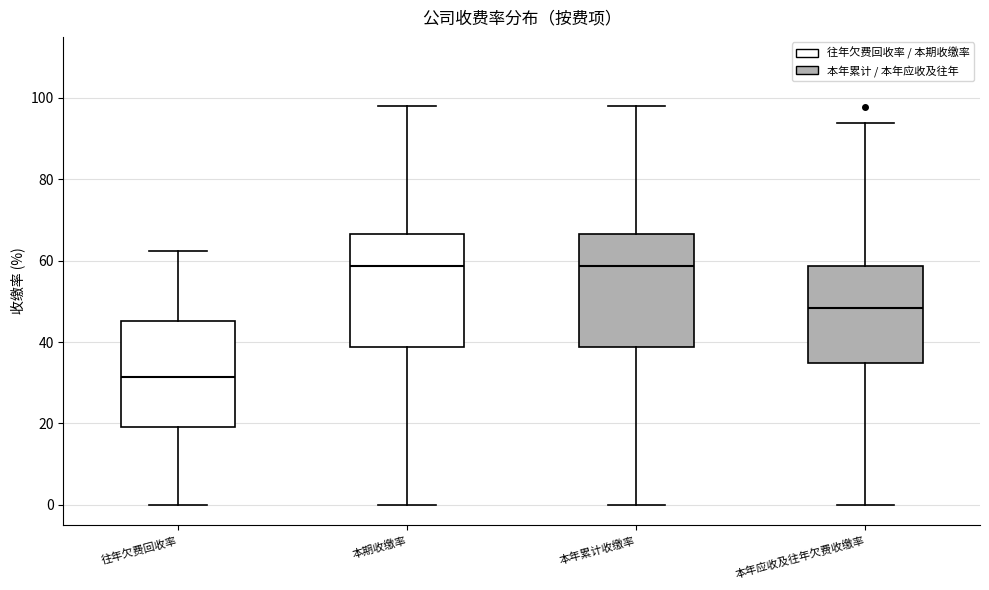

Reading left to right, transcribe this box plot: for each box, give where its median line is, the range the box spans, and where its two whiskers end, as read against the y-axis. The values are not printed on the chart, so give them approximately, as read against the axis.

往年欠费回收率: median 32, box 20 to 46, whiskers 0 to 62
本期收缴率: median 58, box 38 to 66, whiskers 0 to 98
本年累计收缴率: median 58, box 38 to 66, whiskers 0 to 98
本年应收及往年欠费收缴率: median 48, box 34 to 58, whiskers 0 to 94